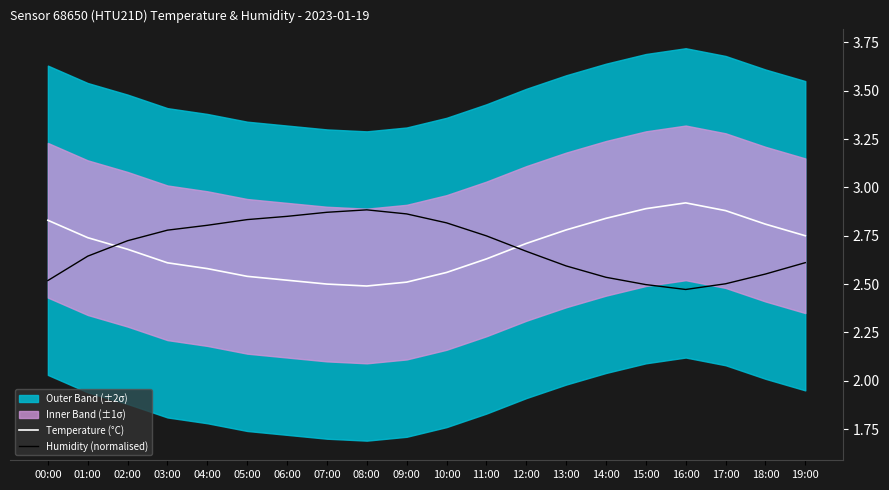

Which series has the largest total across all categories?

Temperature (°C)